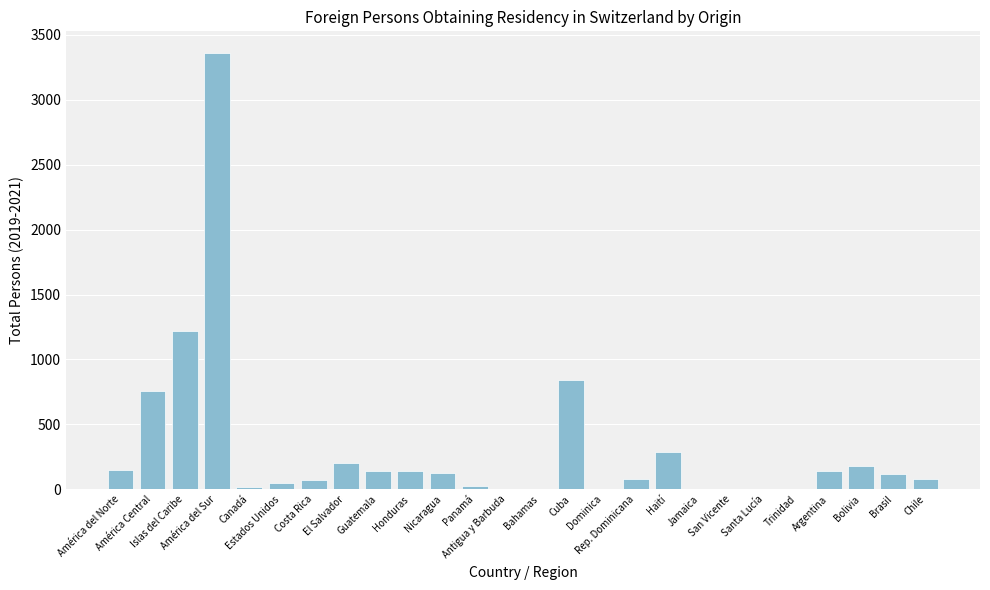

What is the sum of all values?

8004